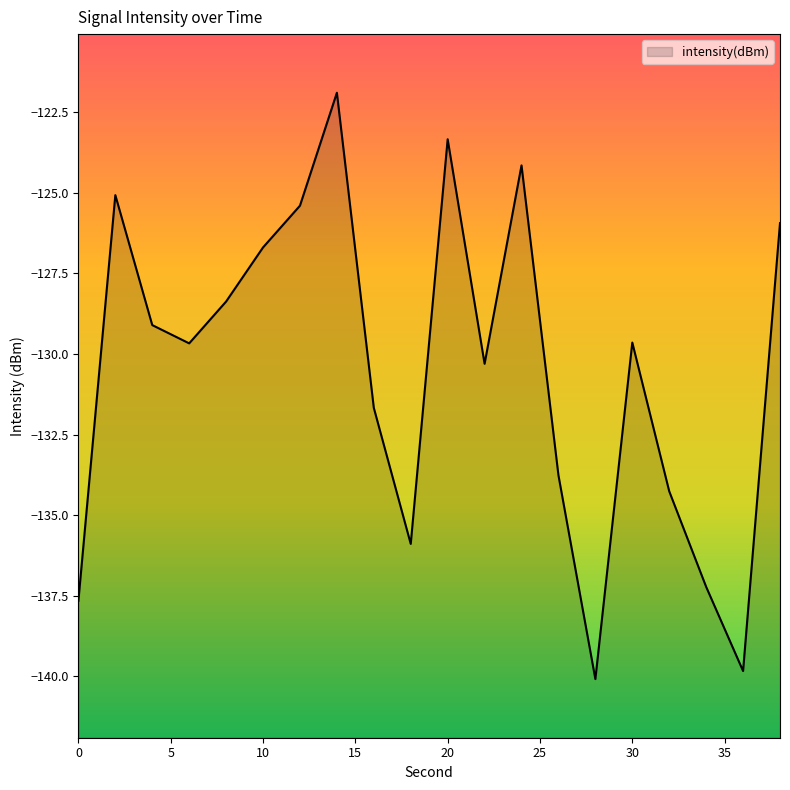

Reading left to right, transcribe all the data shown in this chart.

0=-137.7	2=-125.1	4=-129.1	6=-129.7	8=-128.4	10=-126.7	12=-125.4	14=-121.9	16=-131.7	18=-135.9	20=-123.3	22=-130.3	24=-124.1	26=-133.8	28=-140.1	30=-129.6	32=-134.3	34=-137.2	36=-139.8	38=-125.9